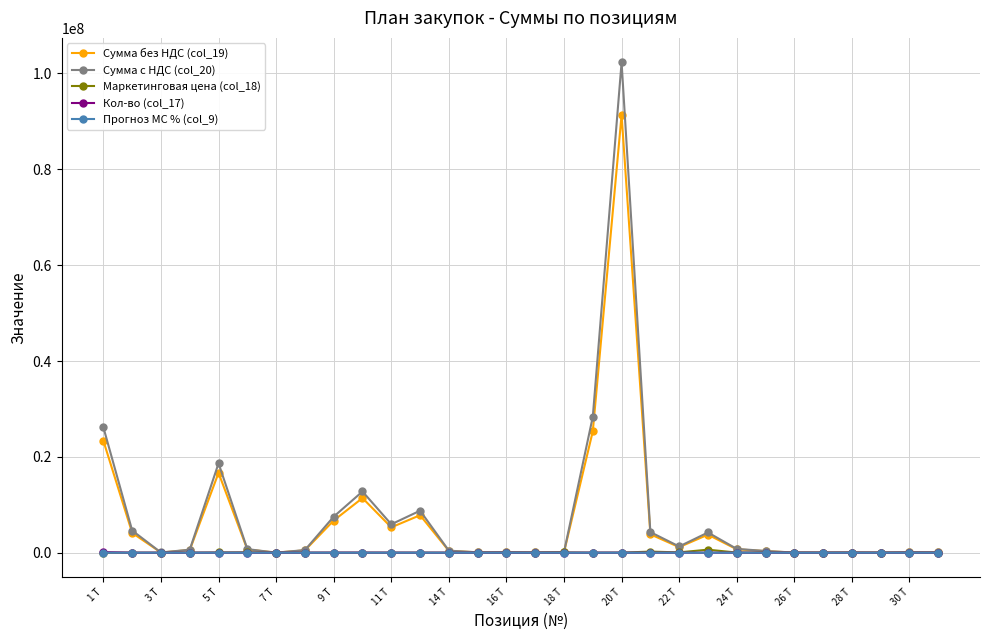

True or false: Сумма с НДС (col_20) has more than 2 points higher than both neighbors.

True